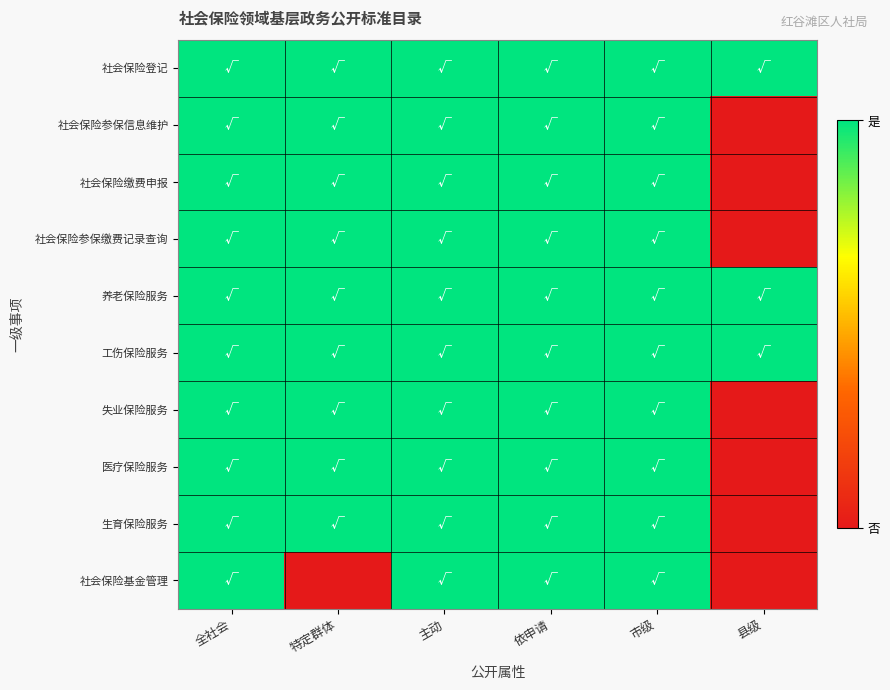

Which series has the largest total across all categories?

社会保险登记